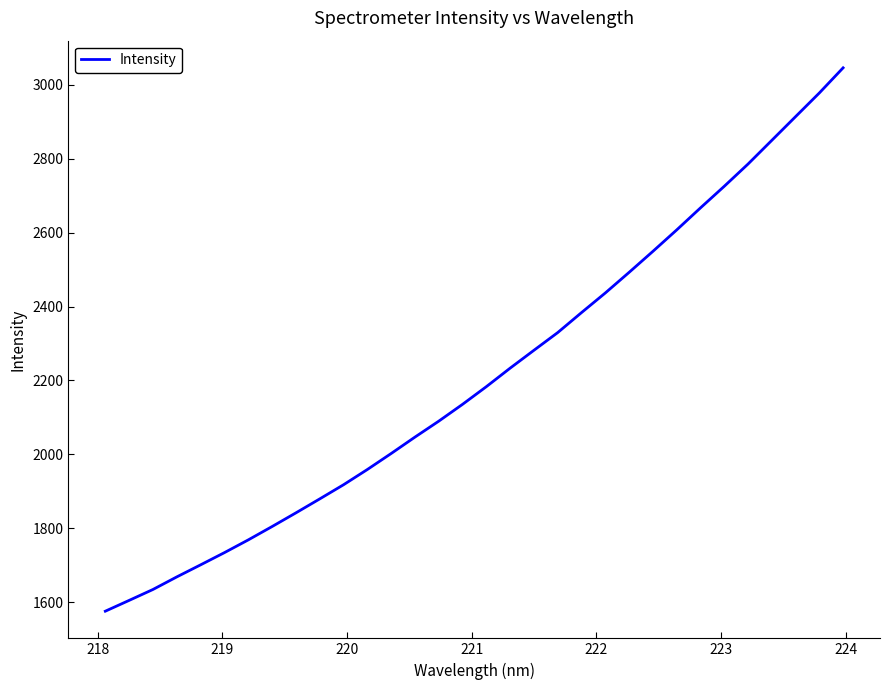

What is the smallest value displayed?

1576.1